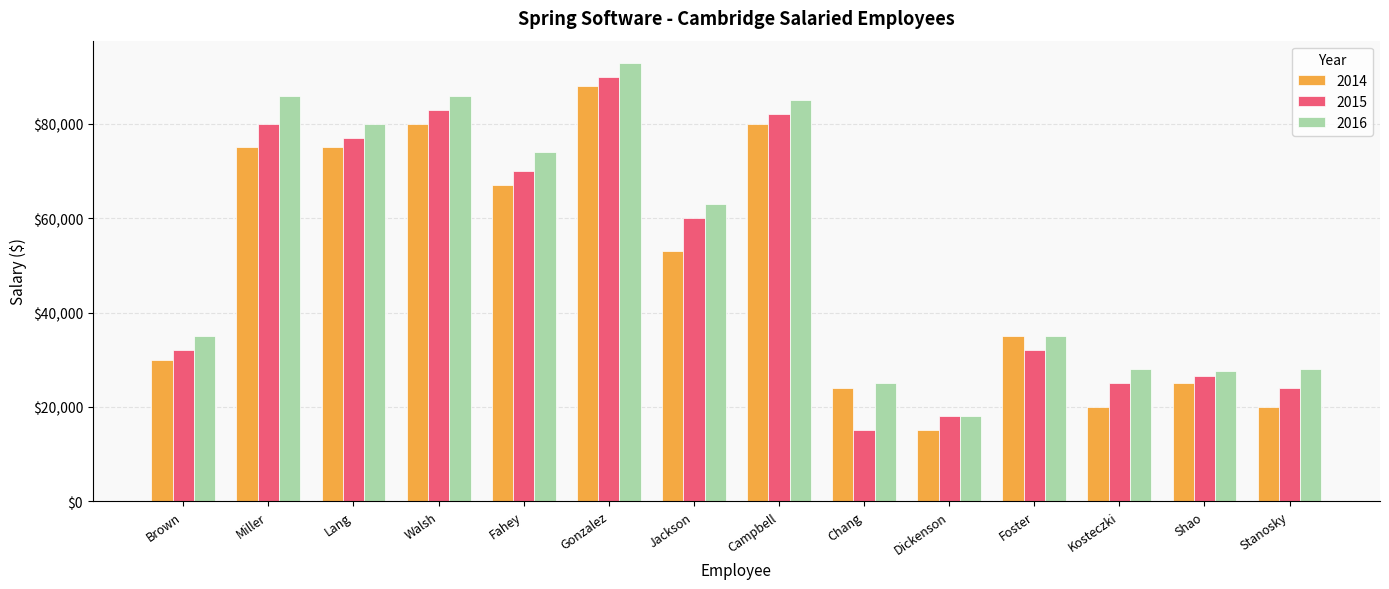

What is the value of the 2014 bar at the 6th from the left?

88000